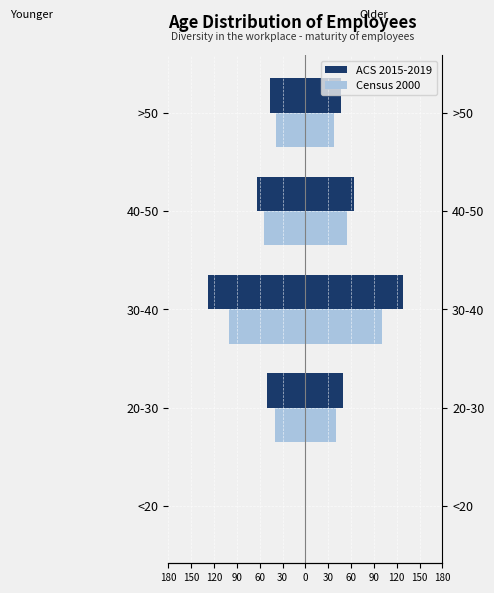

True or false: Census 2000 has a value of -89 at 40-50.

False